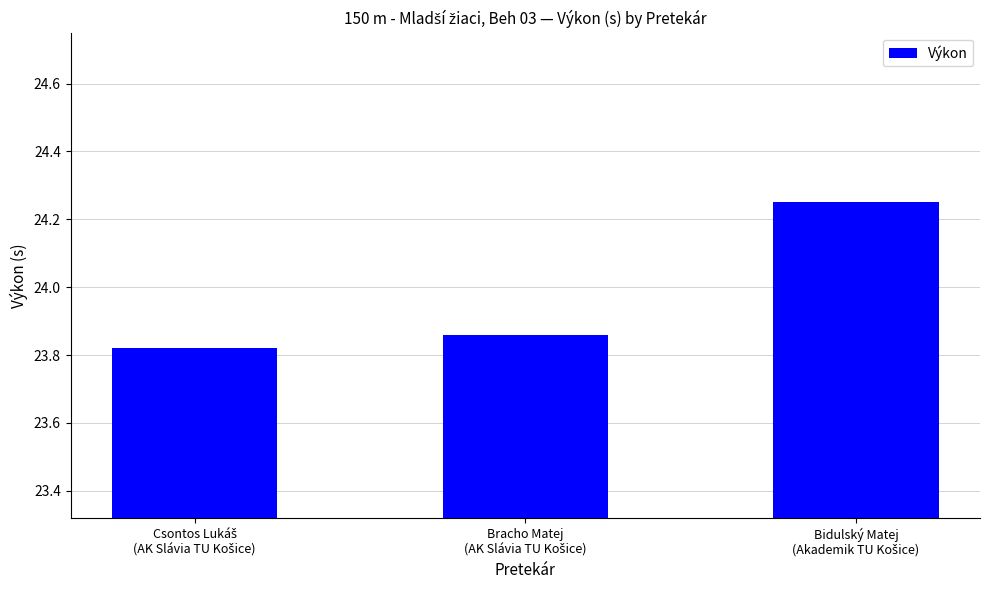

Are the bars horizontal?

No